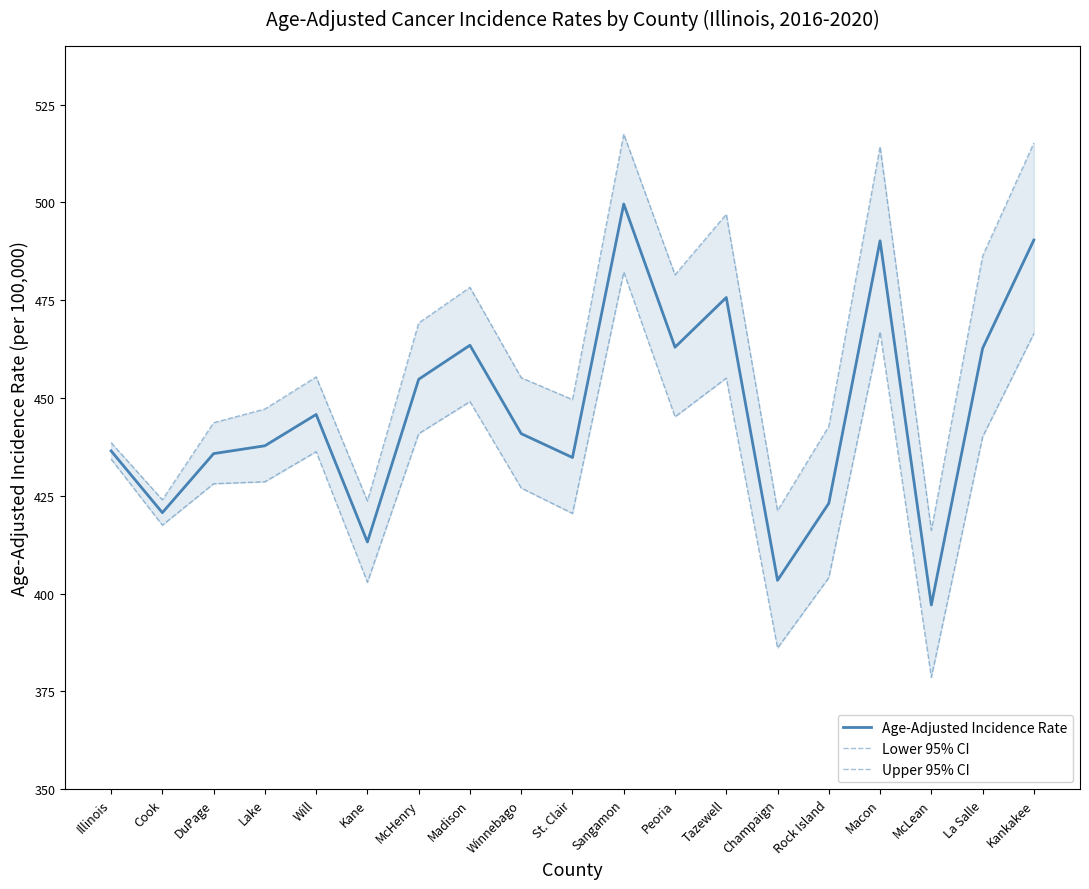

Where does the Age-Adjusted Incidence Rate series first go above 440?

Will